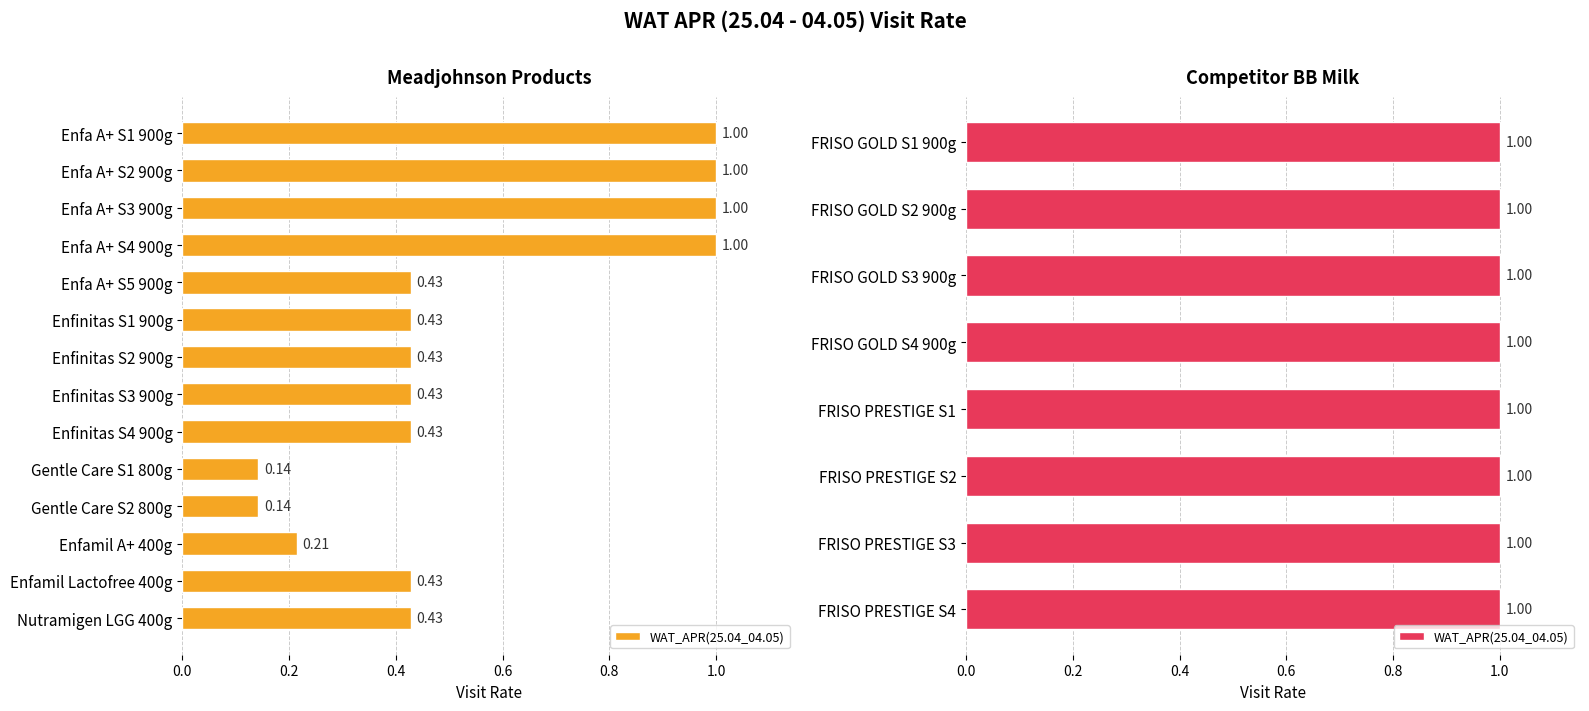

How many values are between 0 and 1?

22